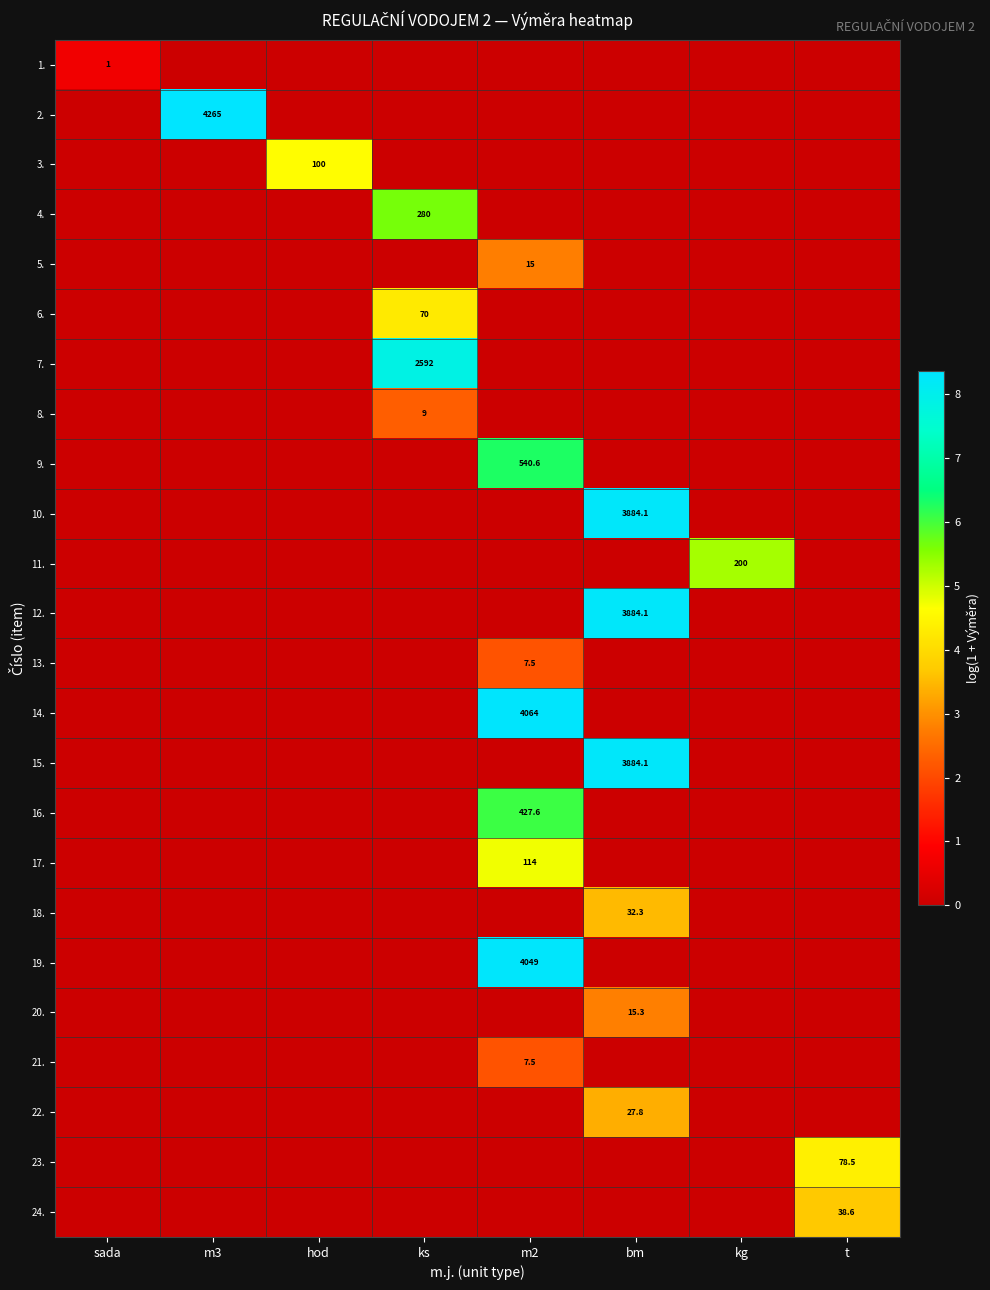

Is it true that 22. equals 47.0 at bm?

False